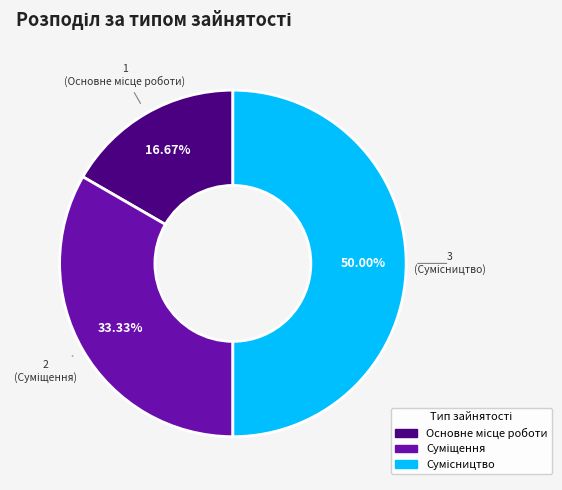

How many slices are in this pie chart?

3